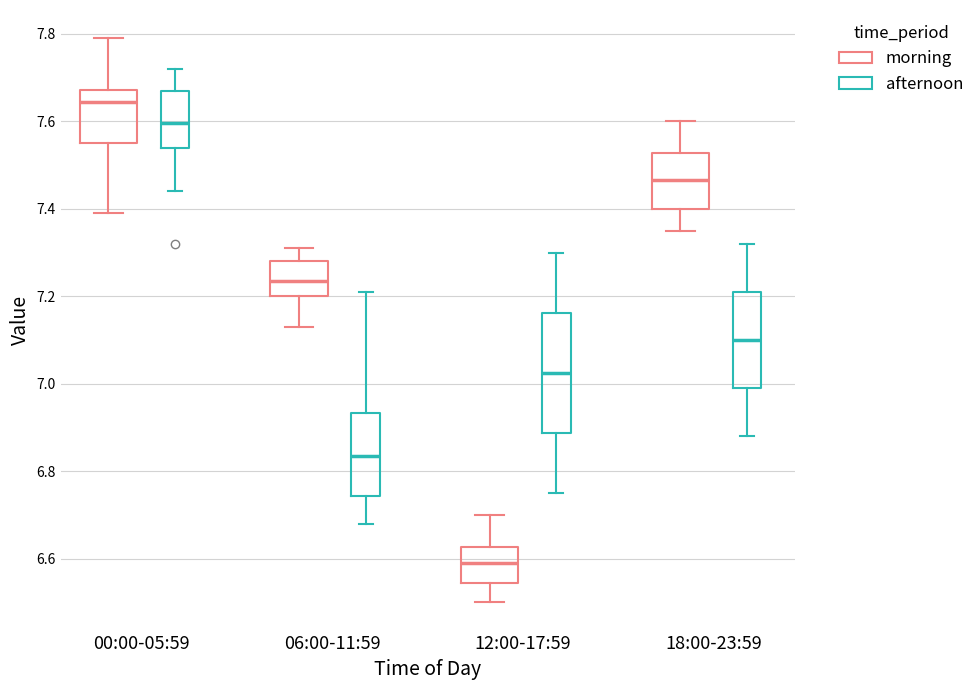

Which box's median line is the highest?

00:00-05:59 (morning)